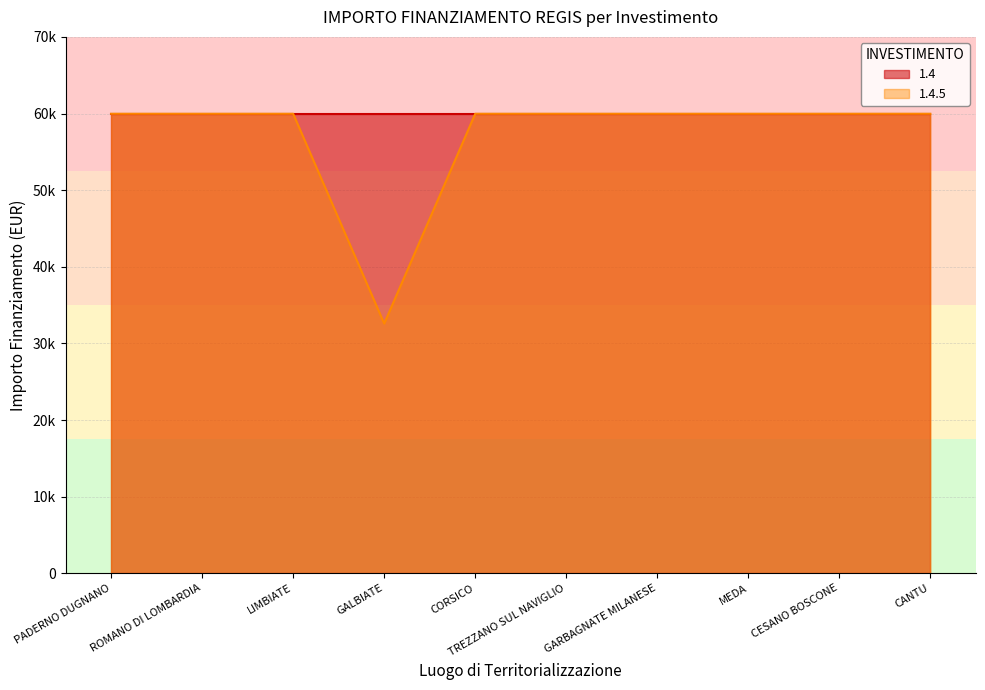

List the labels in order of value, largest first.

PADERNO DUGNANO, ROMANO DI LOMBARDIA, LIMBIATE, CORSICO, TREZZANO SUL NAVIGLIO, GARBAGNATE MILANESE, MEDA, CESANO BOSCONE, CANTU, GALBIATE